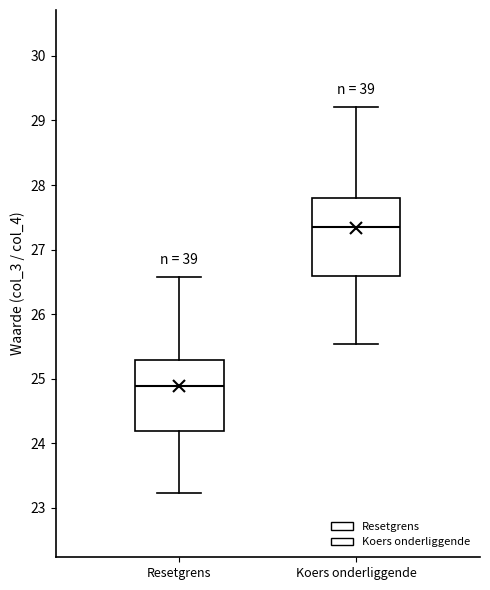

Reading left to right, transcribe this box plot: for each box, give where its median line is, the range the box spans, and where its two whiskers end, as read against the y-axis. The values are not printed on the chart, so give them approximately, as read against the axis.

Resetgrens: median 24.9, box 24.2 to 25.3, whiskers 23.2 to 26.6
Koers onderliggende: median 27.4, box 26.6 to 27.8, whiskers 25.5 to 29.2